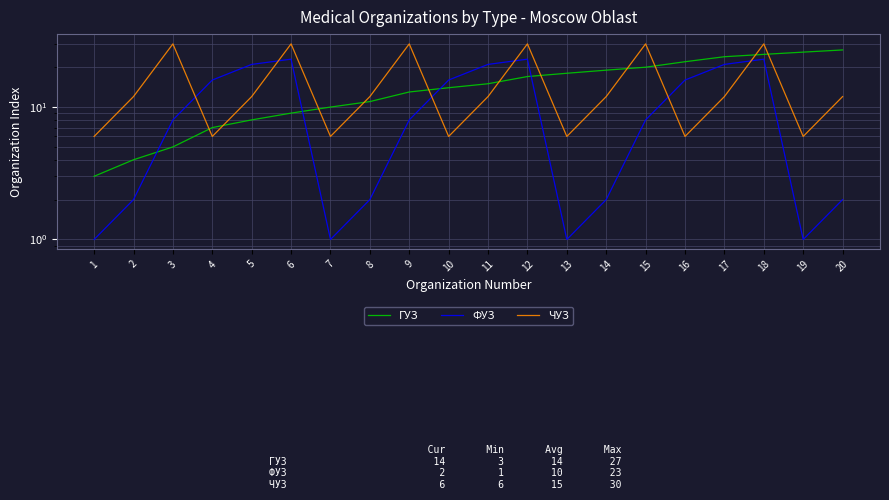

How many data points does each series have?

20